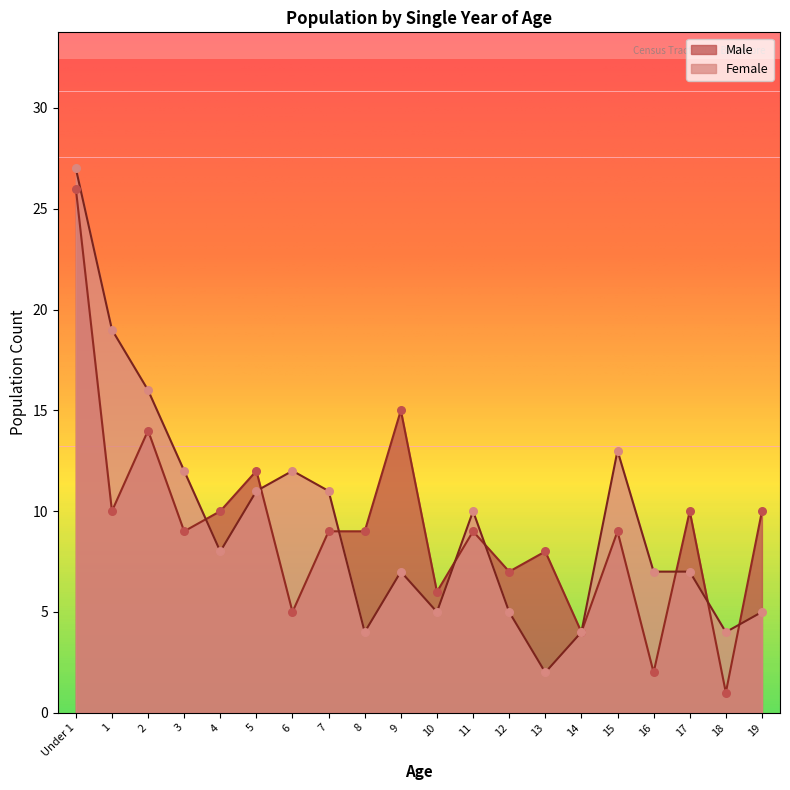

What is the total value across all series at 4?

18